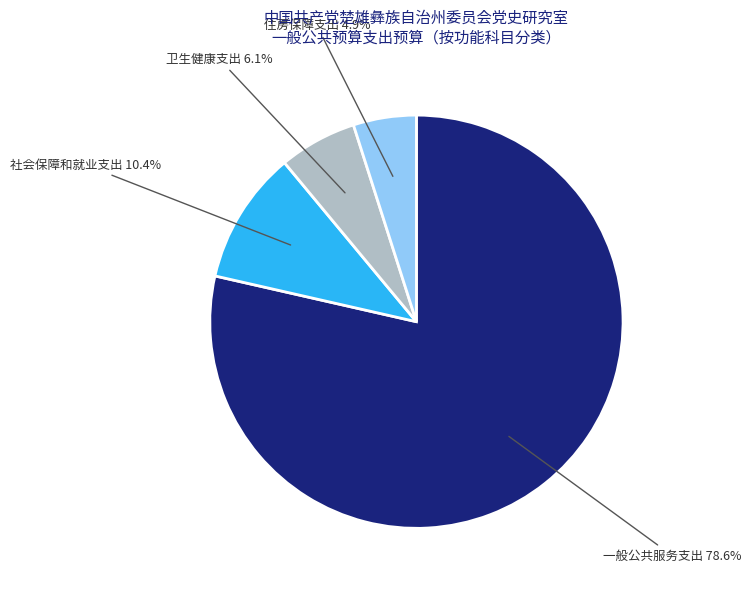

Is there any slice that represents more than half of the pie?

Yes